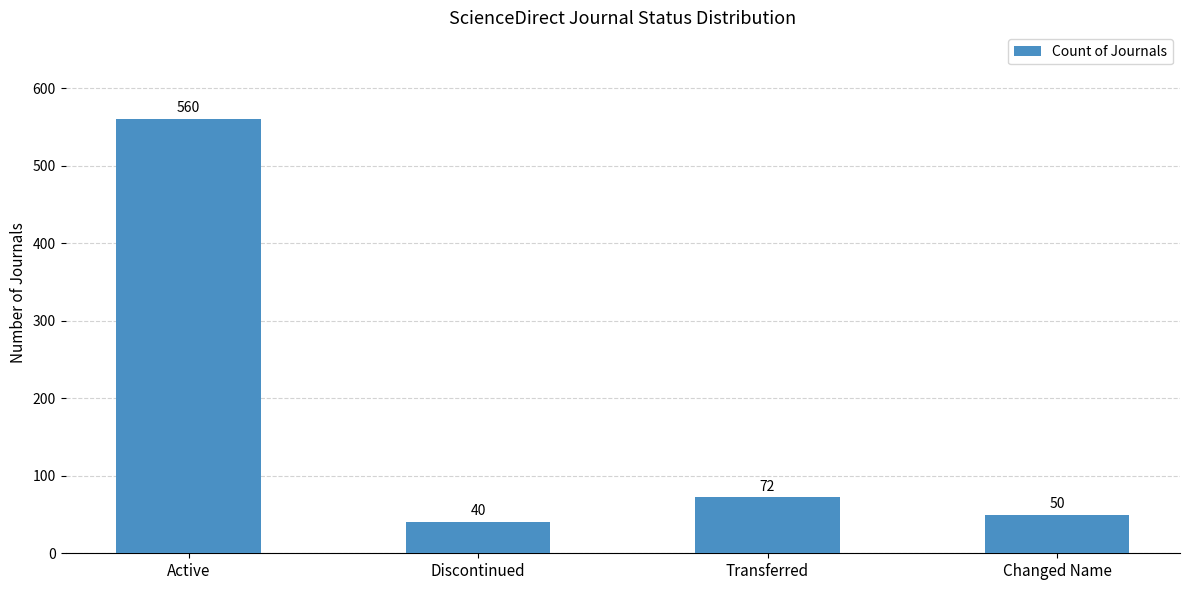

What is the change in value from Active to Transferred?

-488